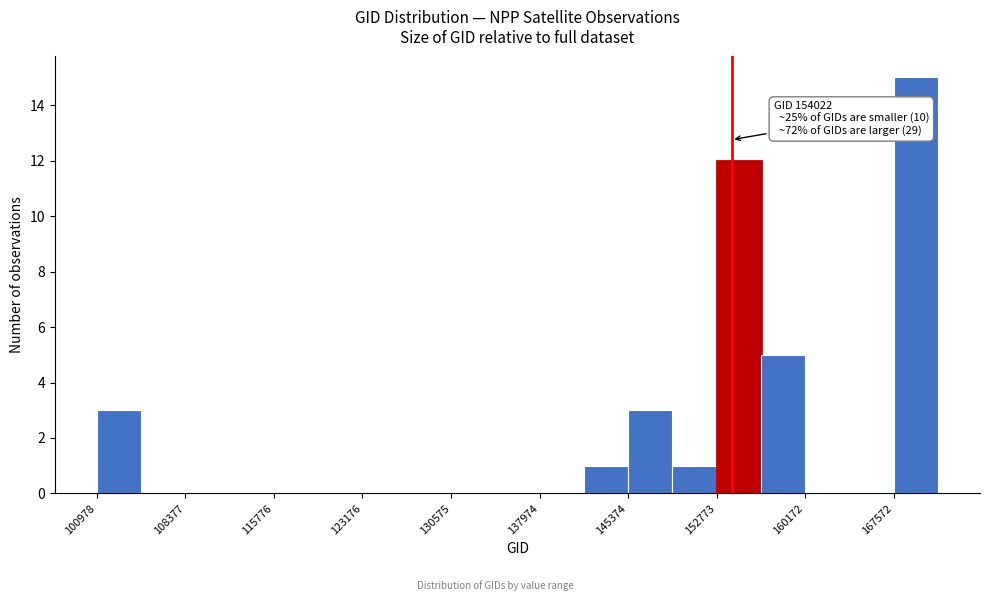

Read against the x-axis, roughly where is the centre of the tallest bar?

169000